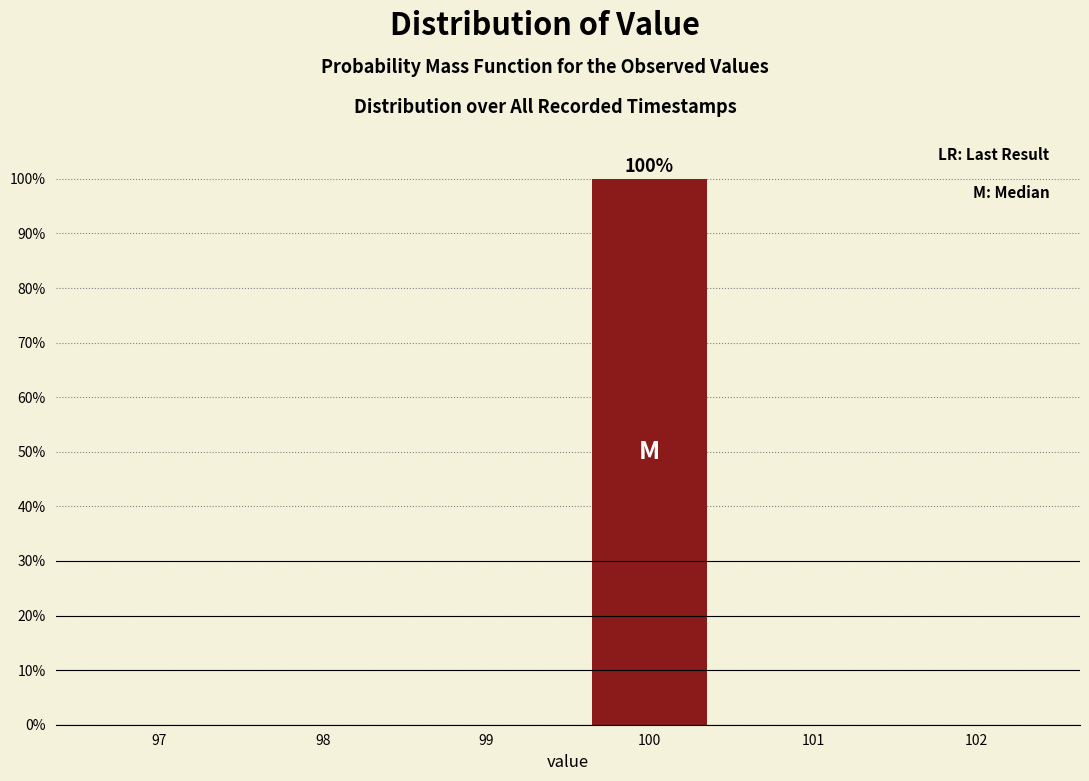

Reading left to right, extract all data points from this chart.

97=0	98=0	99=0	100=100	101=0	102=0